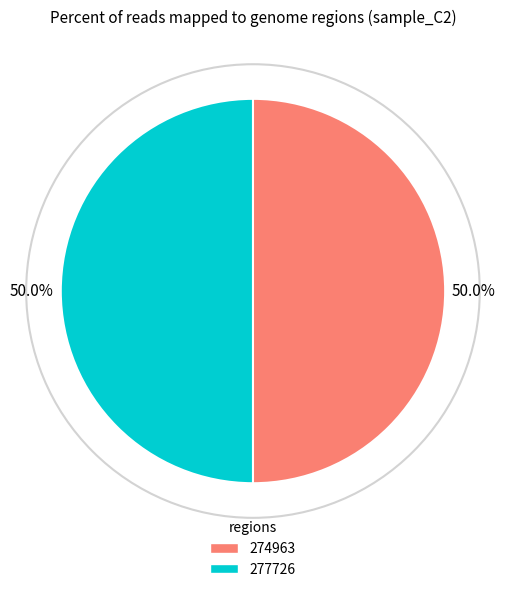

How many slices are in this pie chart?

2